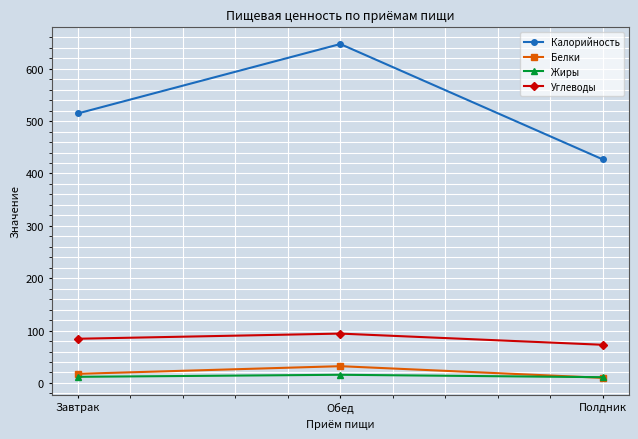

What is the highest value of the Углеводы series?

94.2